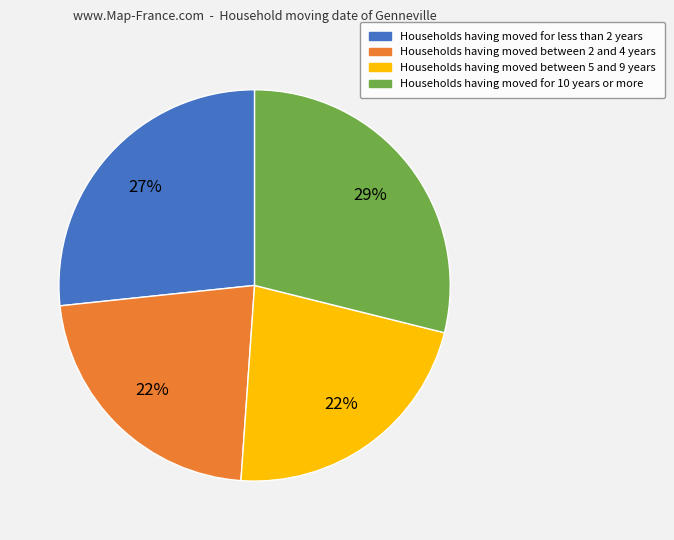

To the nearest percent, what is the difference between the Households having moved between 2 and 4 years and Households having moved for 10 years or more slice percentages?

7%